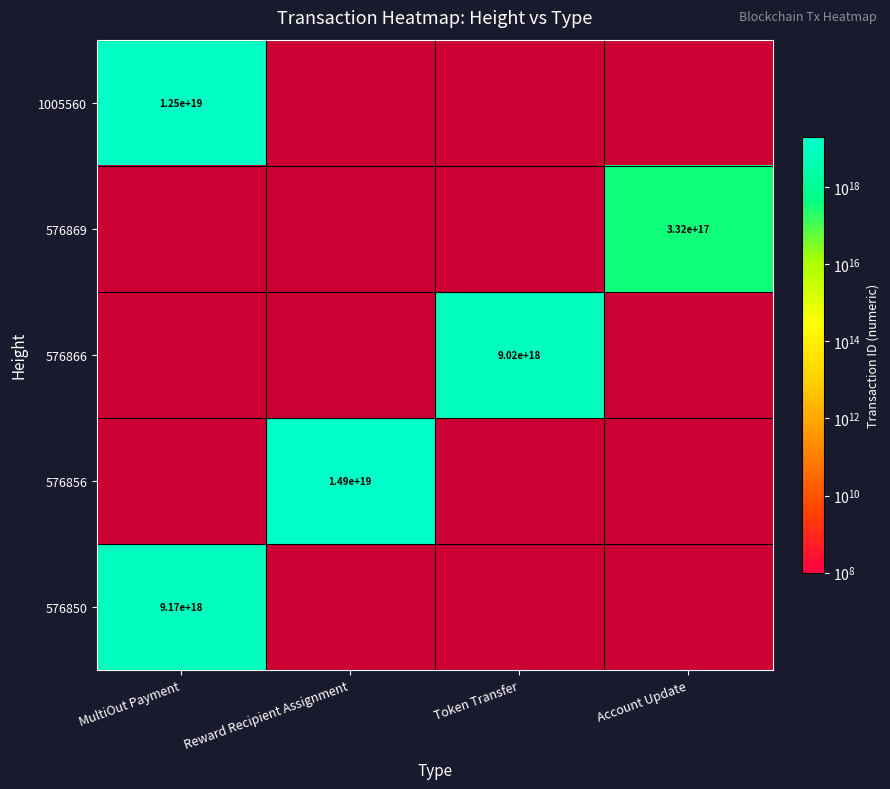

How many series are shown in this chart?

5